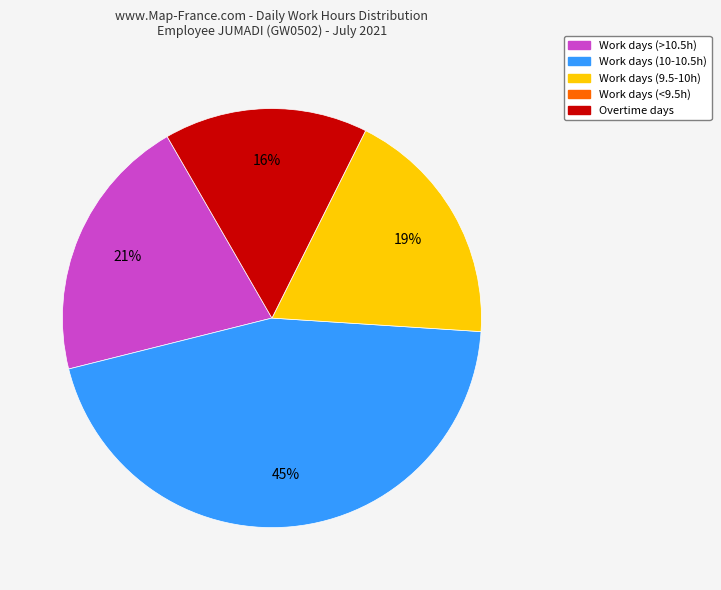

What is the ratio of the value at Work days (10-10.5h) to the value at Work days (9.5-10h)?

2.4